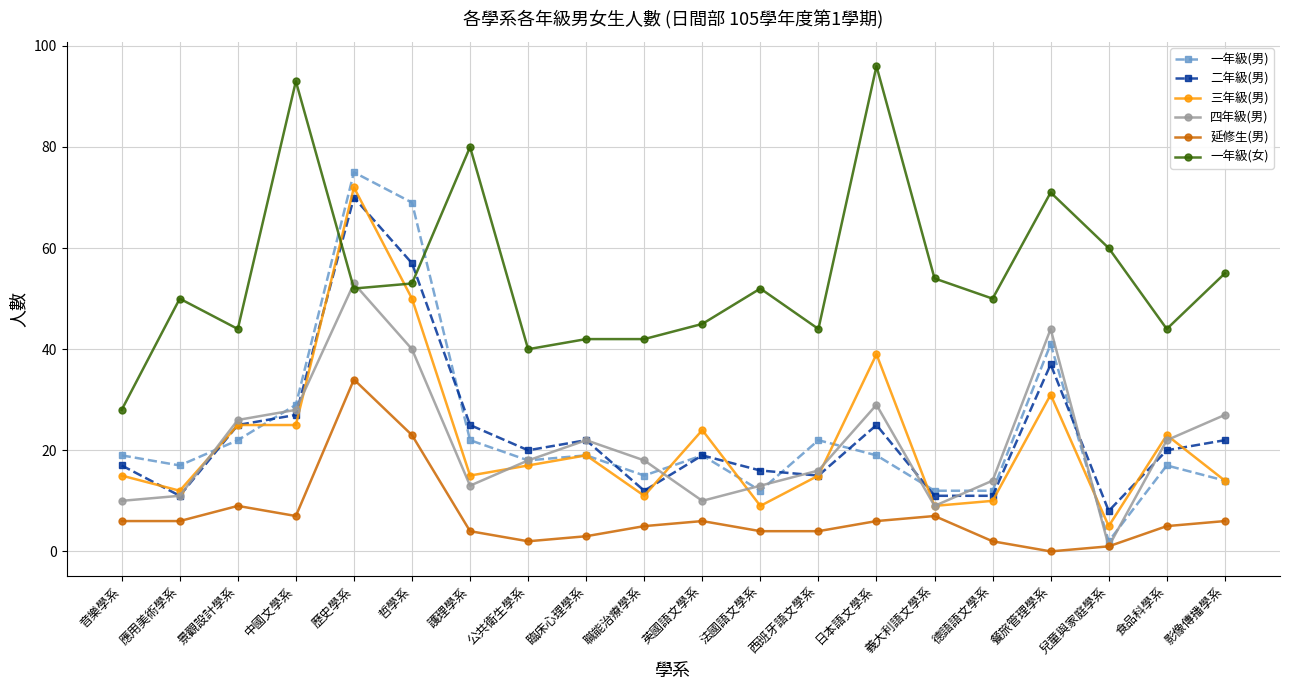

Where is the first local minimum for 一年級(女)?

景觀設計學系